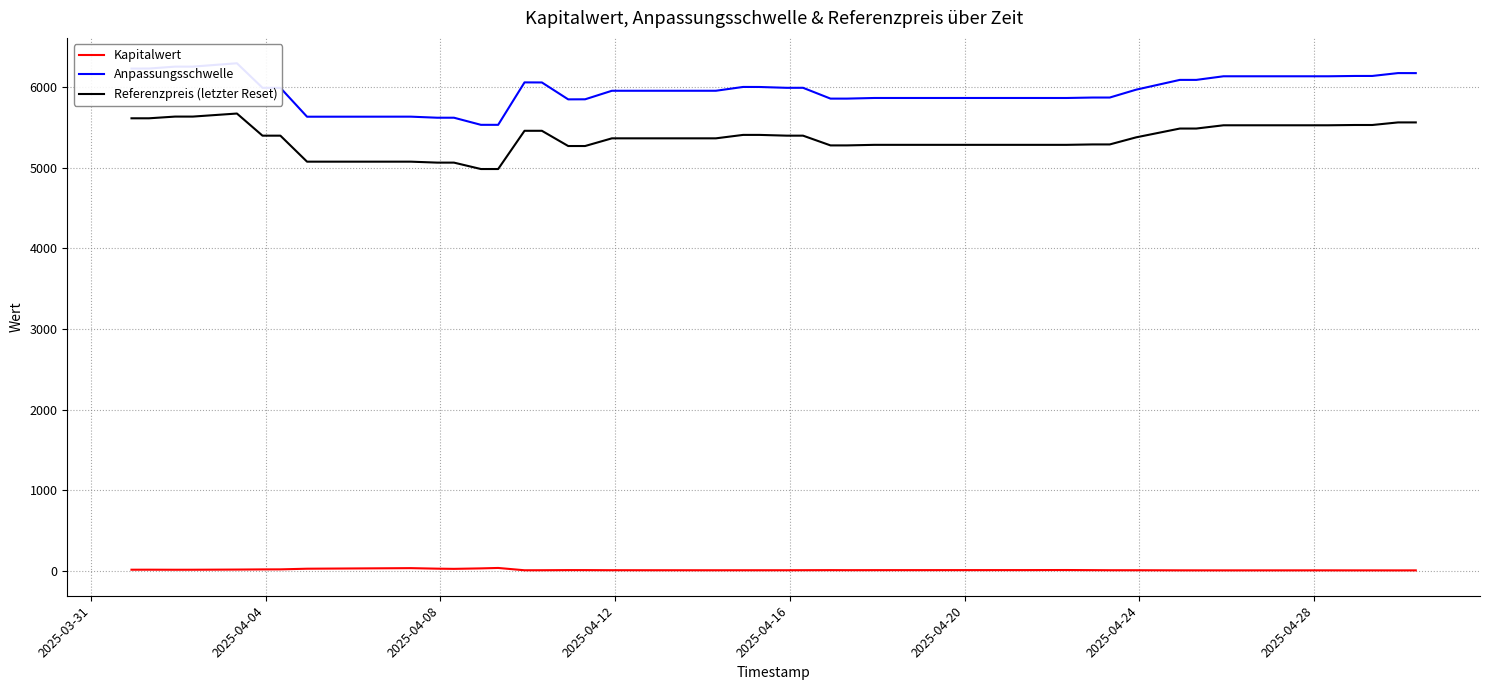

True or false: Referenzpreis (letzter Reset) and Kapitalwert cross at least once.

False